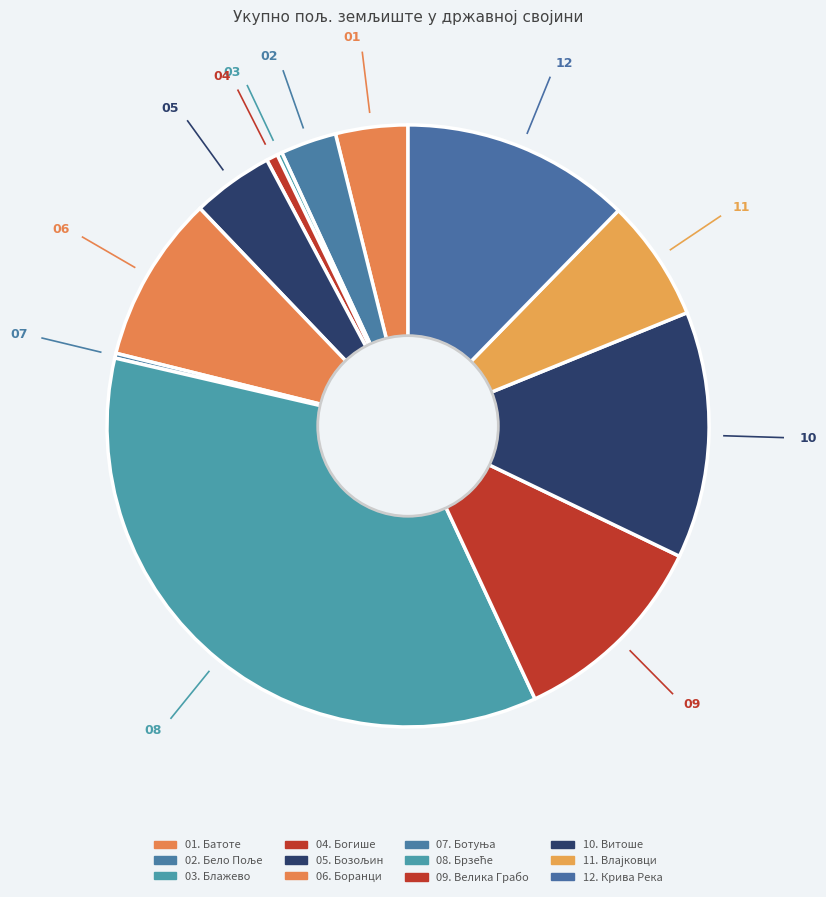

Which category has the biggest portion of the pie?

Брзеће